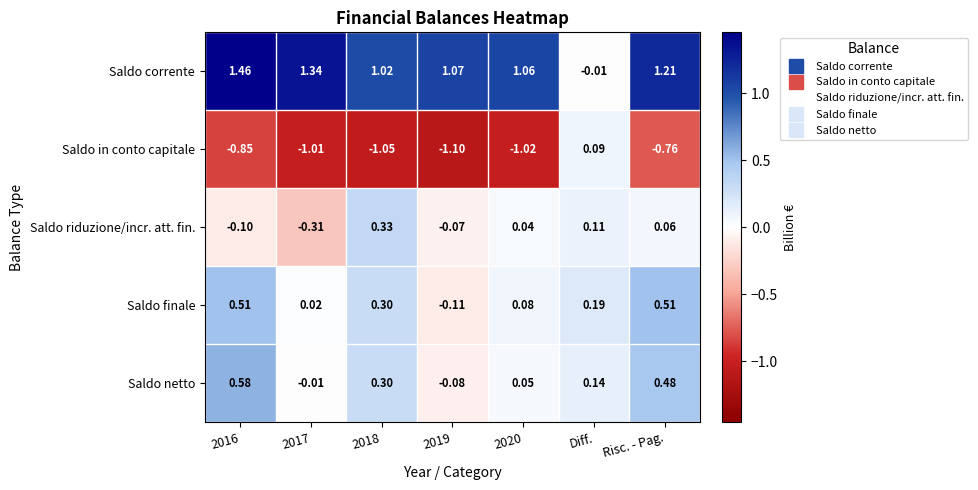

At which label does Saldo in conto capitale reach its peak?

Diff.